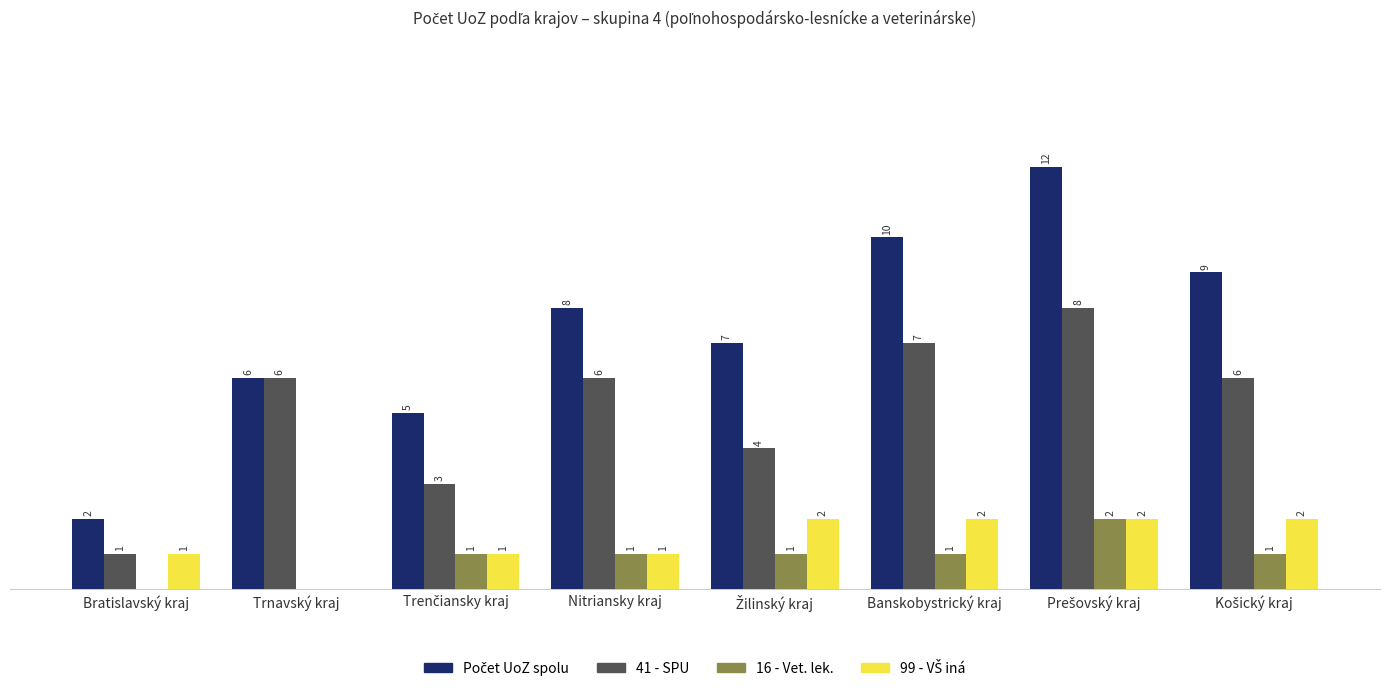

Are the bars horizontal?

No